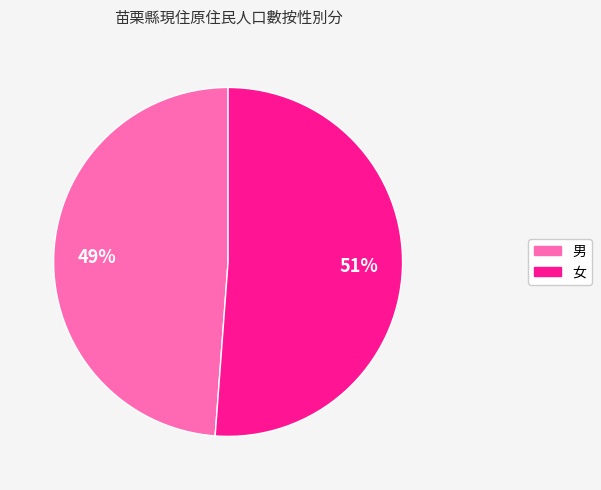

Is there any slice that represents more than half of the pie?

Yes